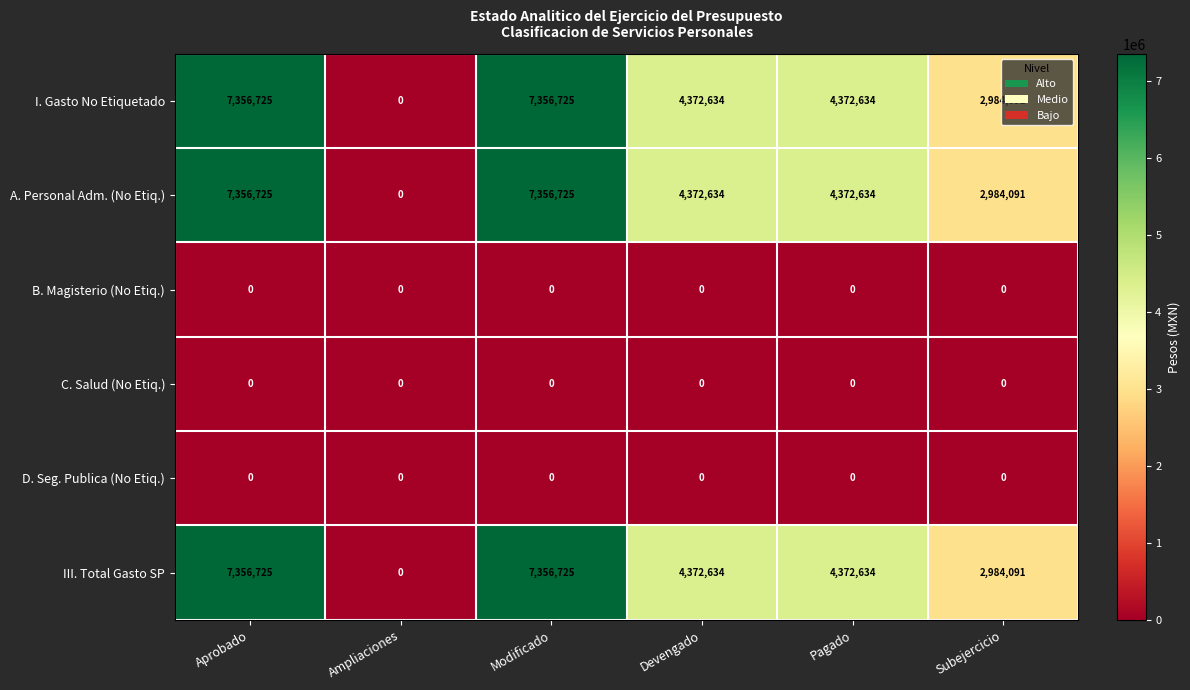

At how many categories does at least one series exceed 780284?

5